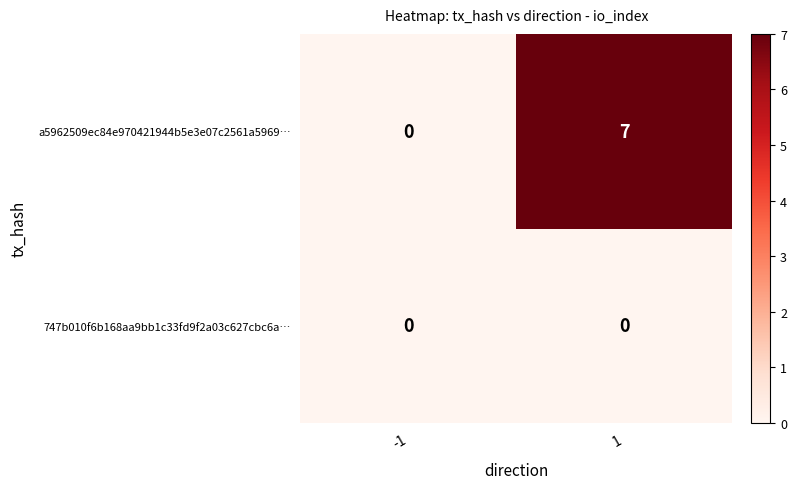

Is it true that a5962509ec84e970421944b5e3e07c2561a5969… equals 3 at -1?

False